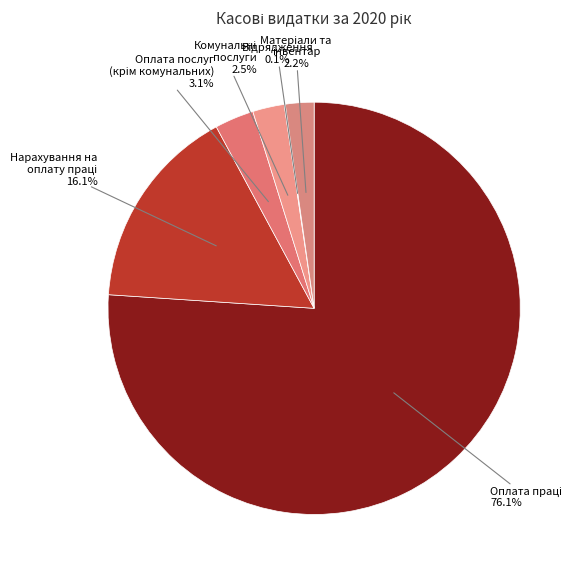

Is there any slice that represents more than half of the pie?

Yes